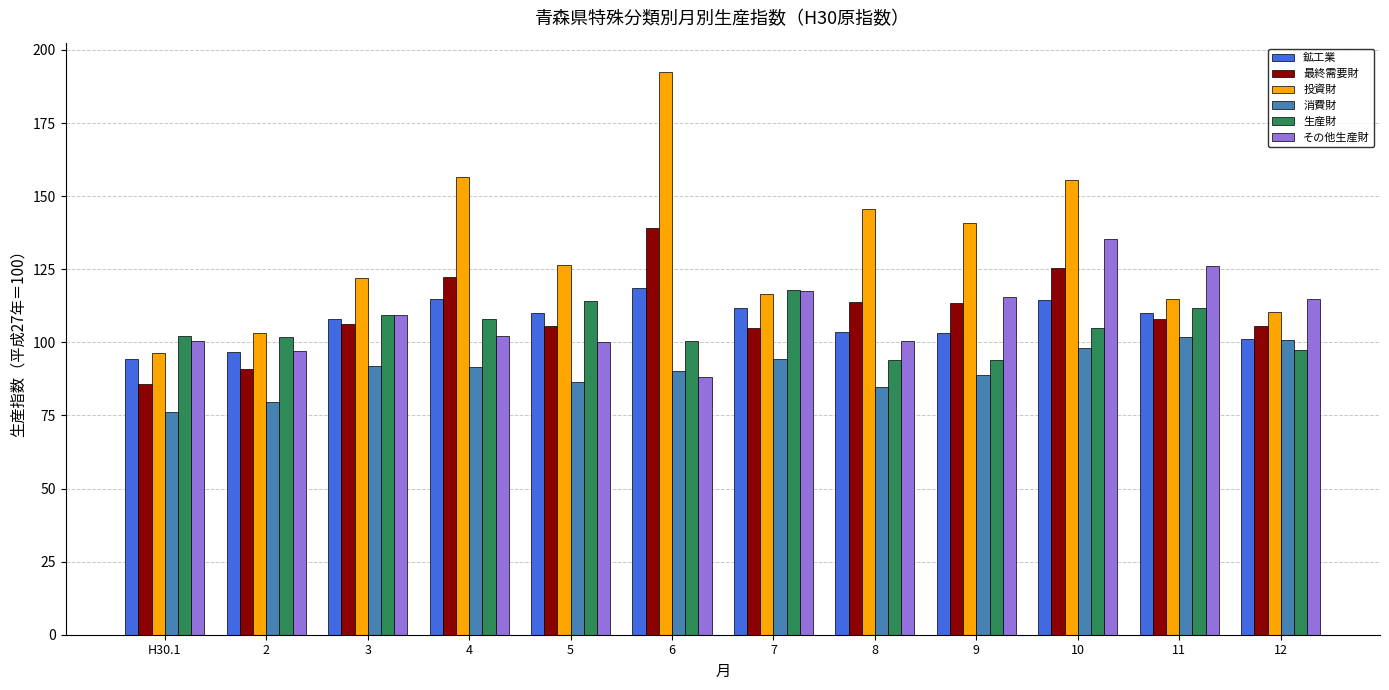

Are the bars horizontal?

No